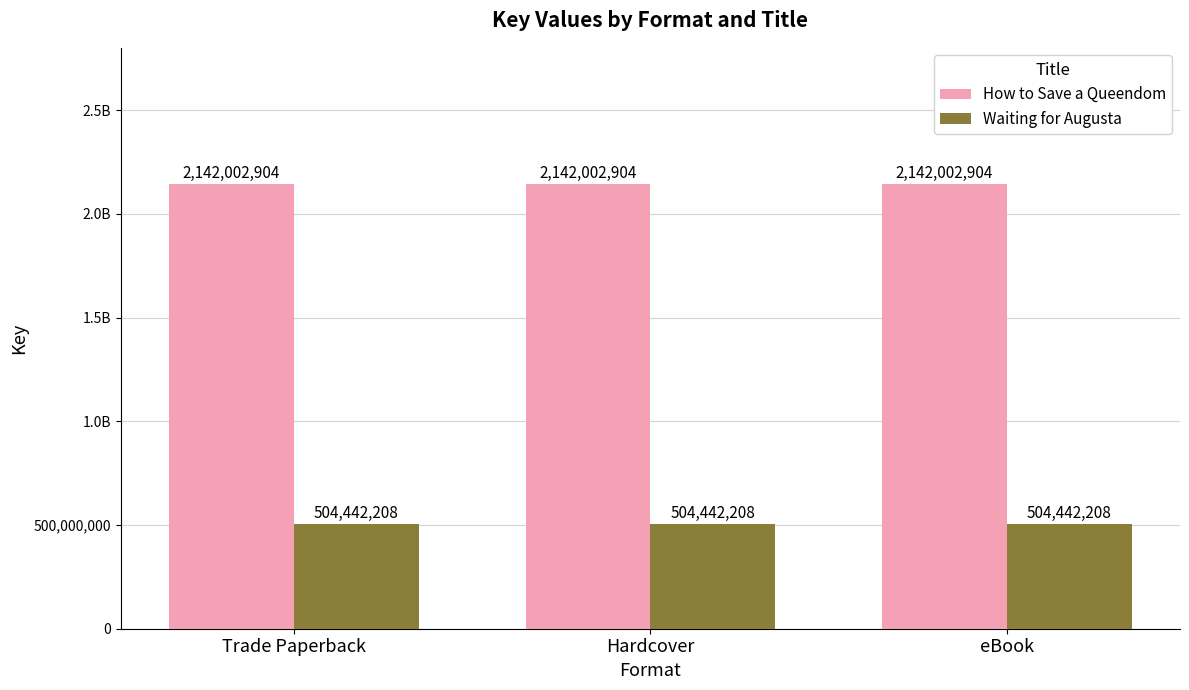

Is the value of Waiting for Augusta at Hardcover greater than the value of How to Save a Queendom at Trade Paperback?

No